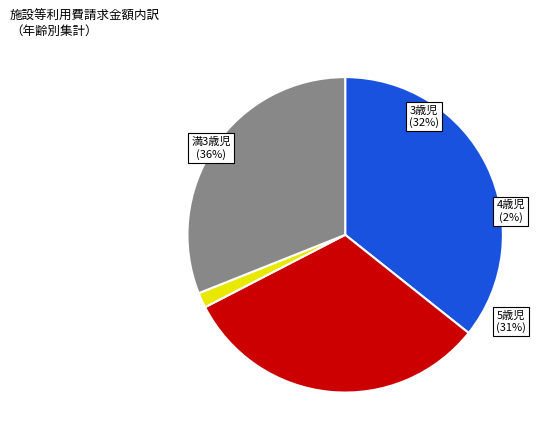

Does 5歳児 represent more than half of the total?

No